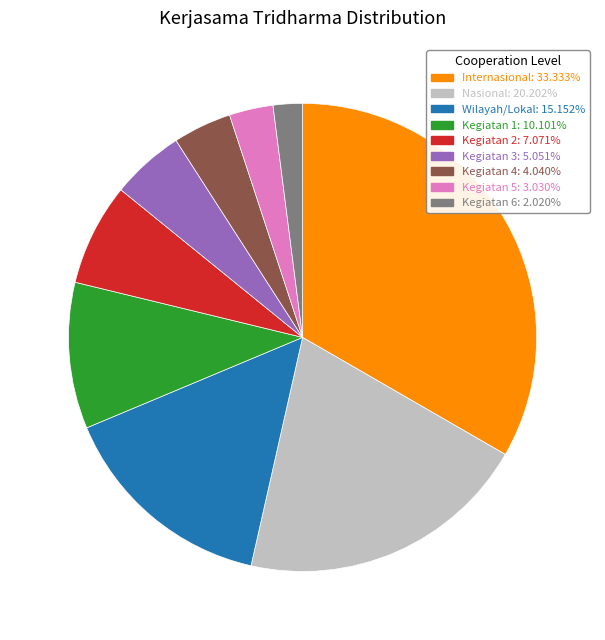

What is the ratio of the value at Kegiatan 2: 7.071% to the value at Nasional: 20.202%?

0.4